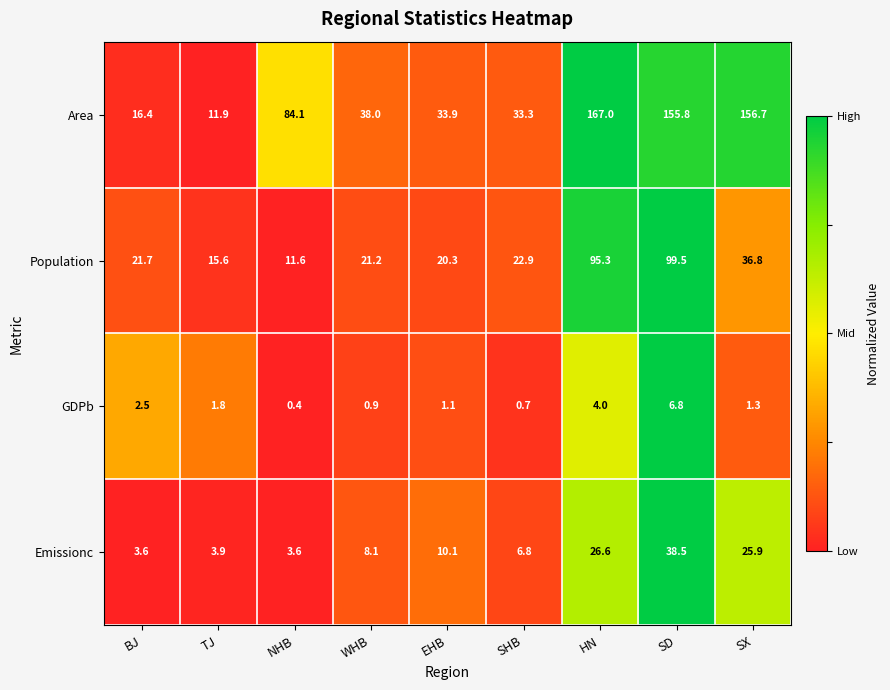

What is the minimum value shown in the chart?

0.4